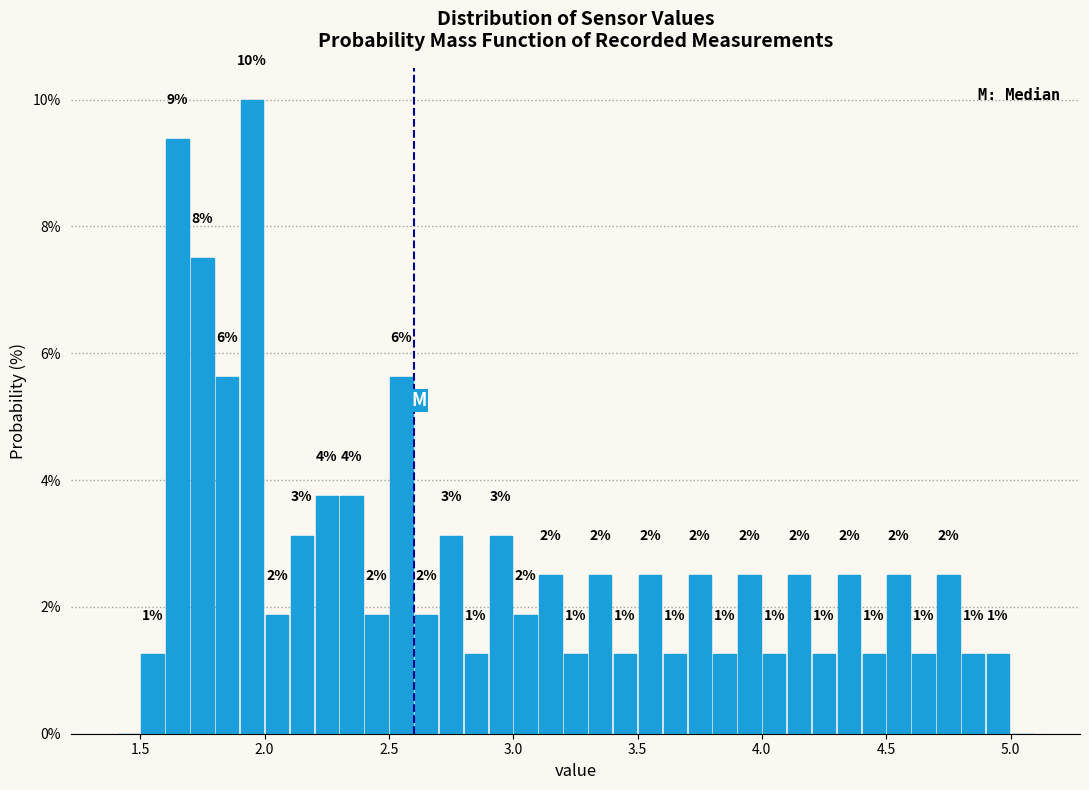

Read against the x-axis, roughly where is the centre of the tallest bar?

1.95